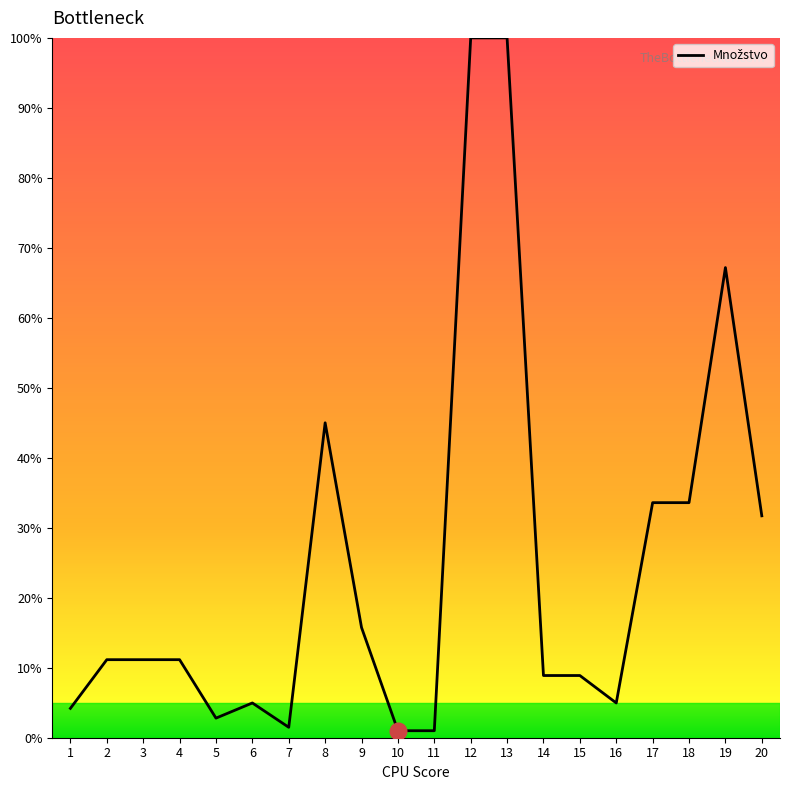

What is the maximum value shown in the chart?

100.0